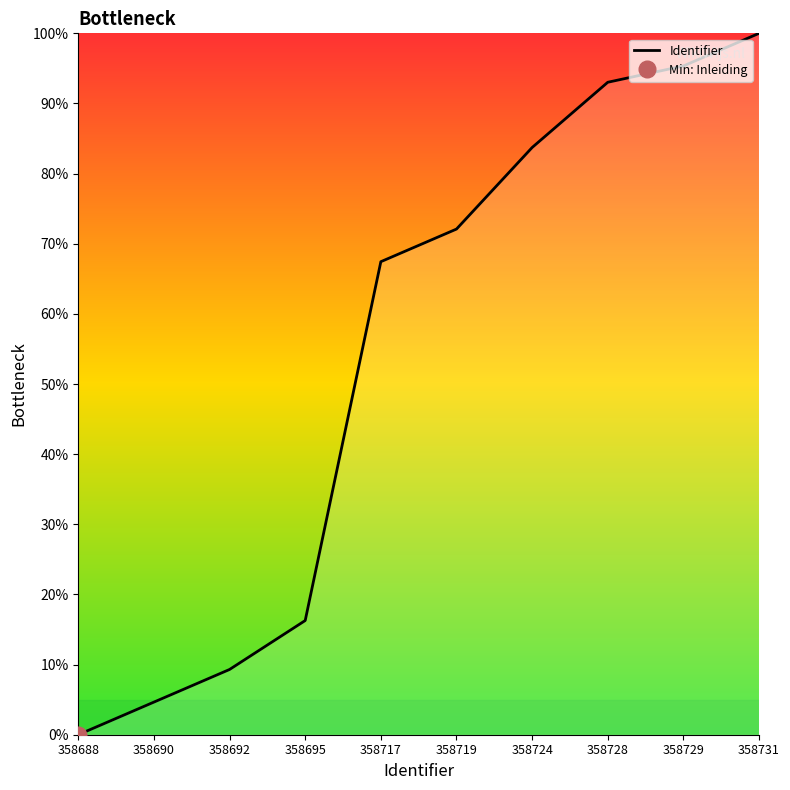

The Identifier series shows 83.7 at 358724. True or false?

True